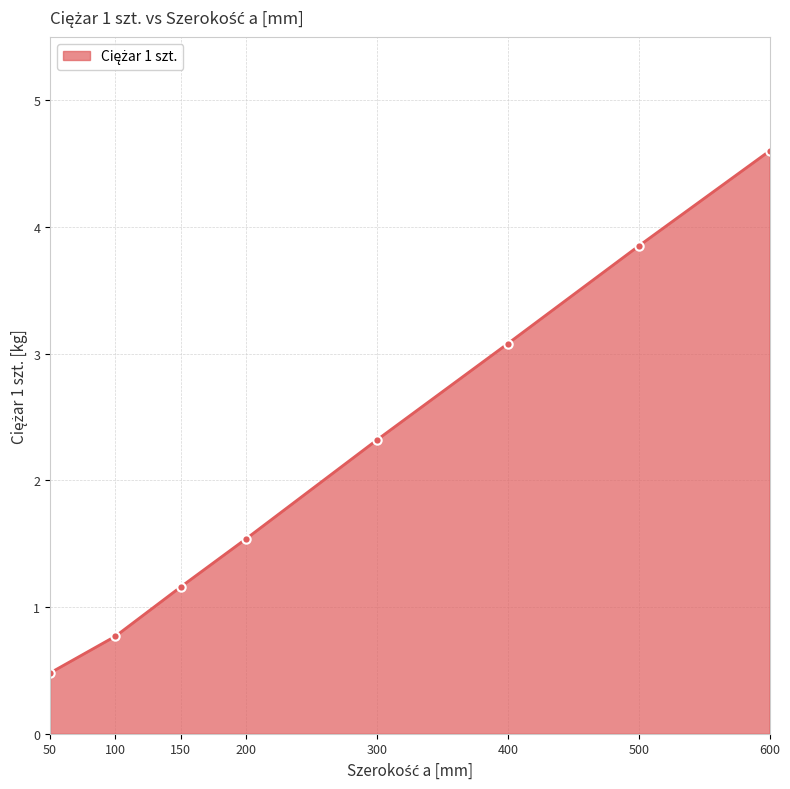

Which category has the lowest value across all series?

50